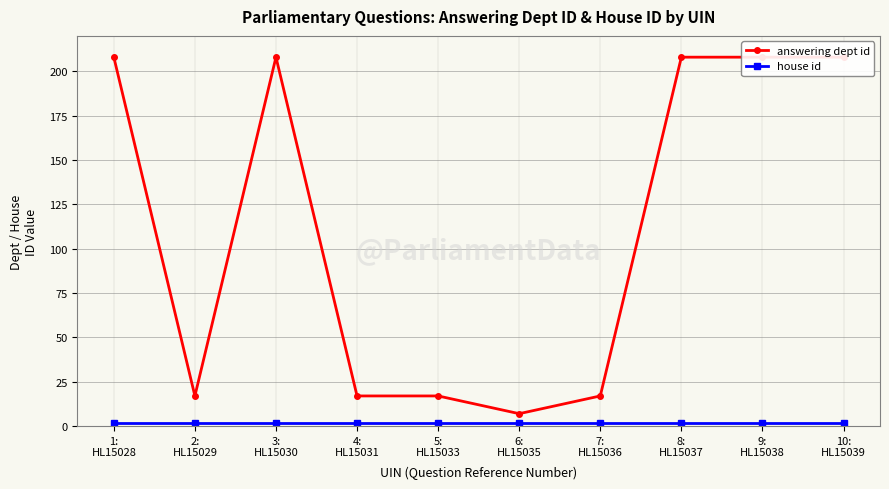

Reading left to right, what are all the values shown in this chart?

answering dept id: 1:
HL15028=208	2:
HL15029=17	3:
HL15030=208	4:
HL15031=17	5:
HL15033=17	6:
HL15035=7	7:
HL15036=17	8:
HL15037=208	9:
HL15038=208	10:
HL15039=208
house id: 1:
HL15028=2	2:
HL15029=2	3:
HL15030=2	4:
HL15031=2	5:
HL15033=2	6:
HL15035=2	7:
HL15036=2	8:
HL15037=2	9:
HL15038=2	10:
HL15039=2